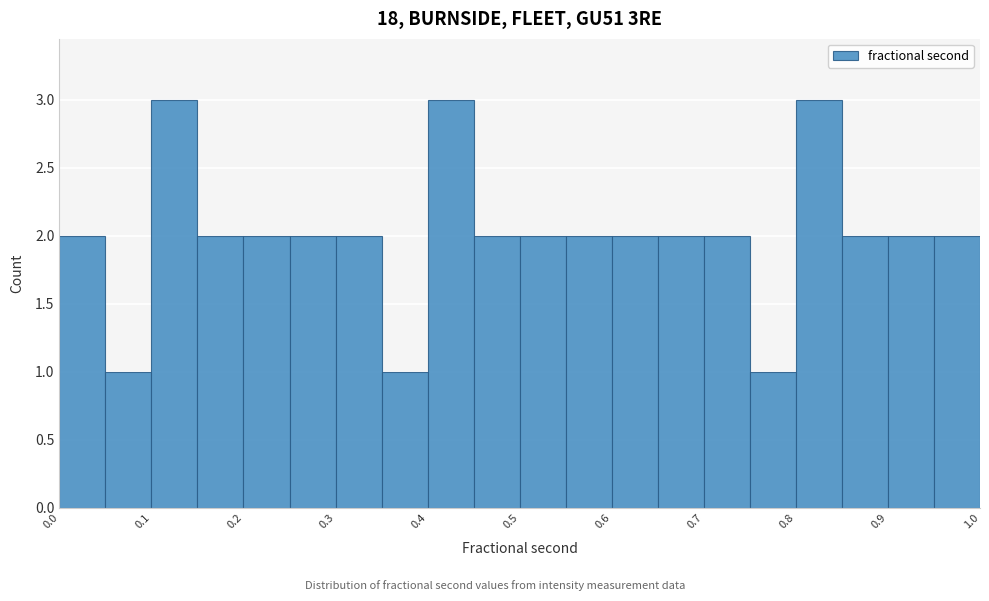

Reading left to right, list every bar in this chart as the range it spans on the x-axis followed by its height. The values are not printed on the chart, so give them approximately, as read against the axis.

0.00 to 0.05: 2
0.05 to 0.10: 1
0.10 to 0.15: 3
0.15 to 0.20: 2
0.20 to 0.25: 2
0.25 to 0.30: 2
0.30 to 0.35: 2
0.35 to 0.40: 1
0.40 to 0.45: 3
0.45 to 0.50: 2
0.50 to 0.55: 2
0.55 to 0.60: 2
0.60 to 0.65: 2
0.65 to 0.70: 2
0.70 to 0.75: 2
0.75 to 0.80: 1
0.80 to 0.85: 3
0.85 to 0.90: 2
0.90 to 0.95: 2
0.95 to 1.00: 2